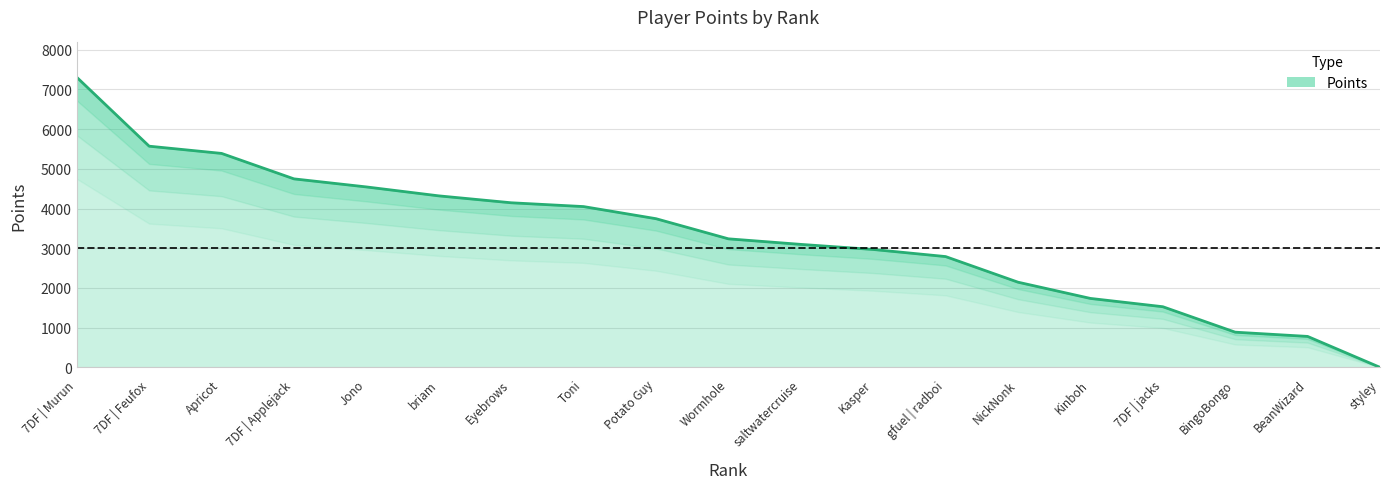

How many distinct data groups are displayed?

1